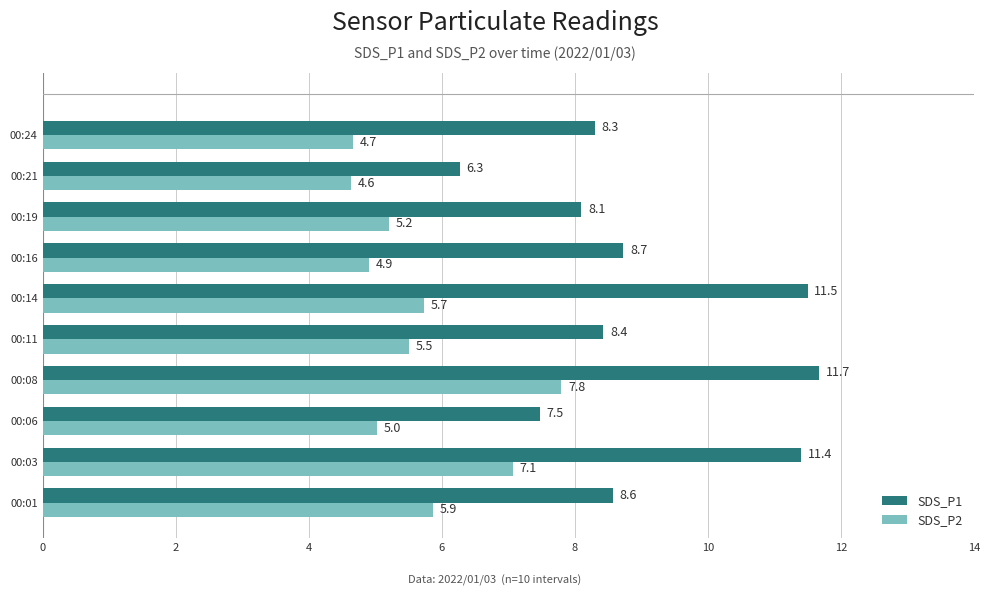

At how many categories does at least one series exceed 6?

10